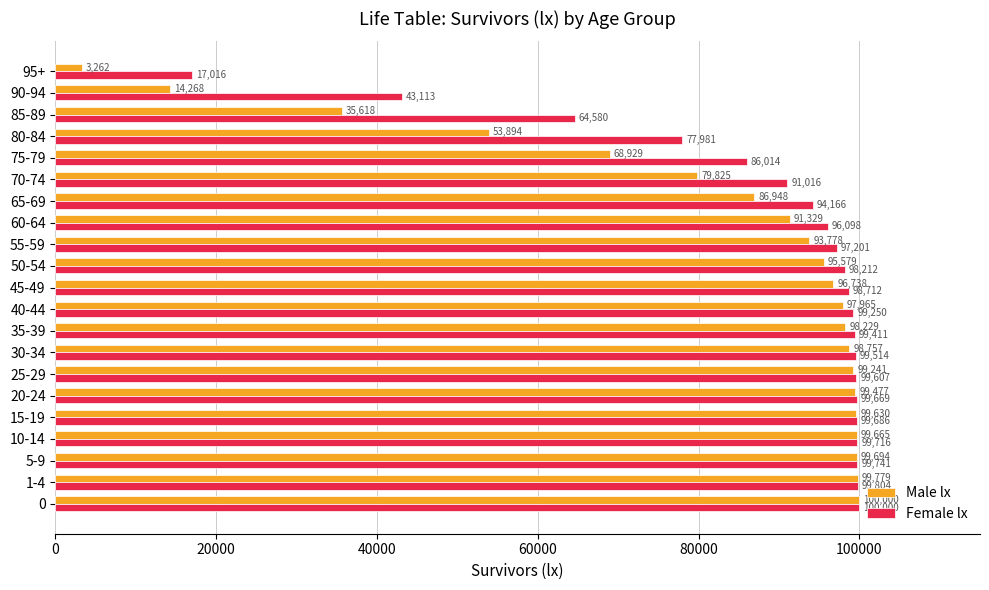

Between 5-9 and 35-39, which series saw the biggest shift?

Male lx